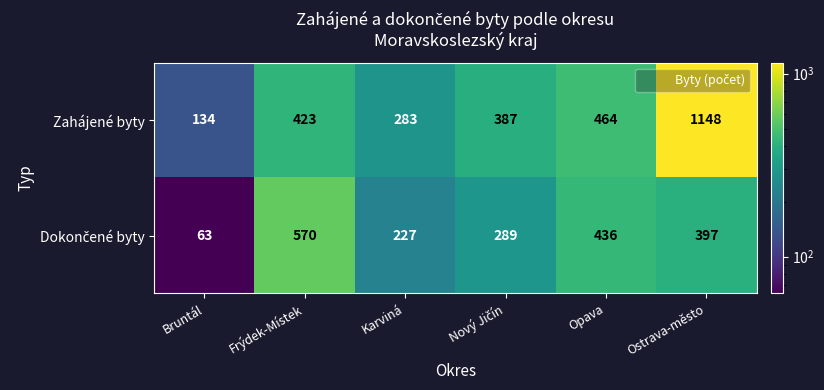

At which category does the chart reach its peak across all series?

Ostrava-město